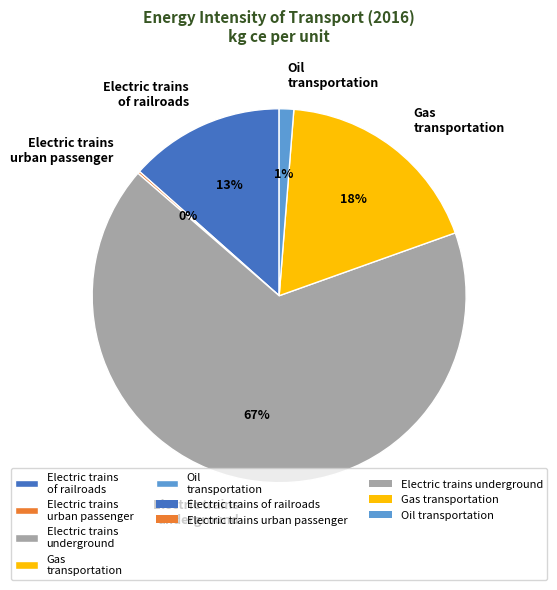

Which has a higher value, Gas transportation or Oil transportation?

Gas transportation